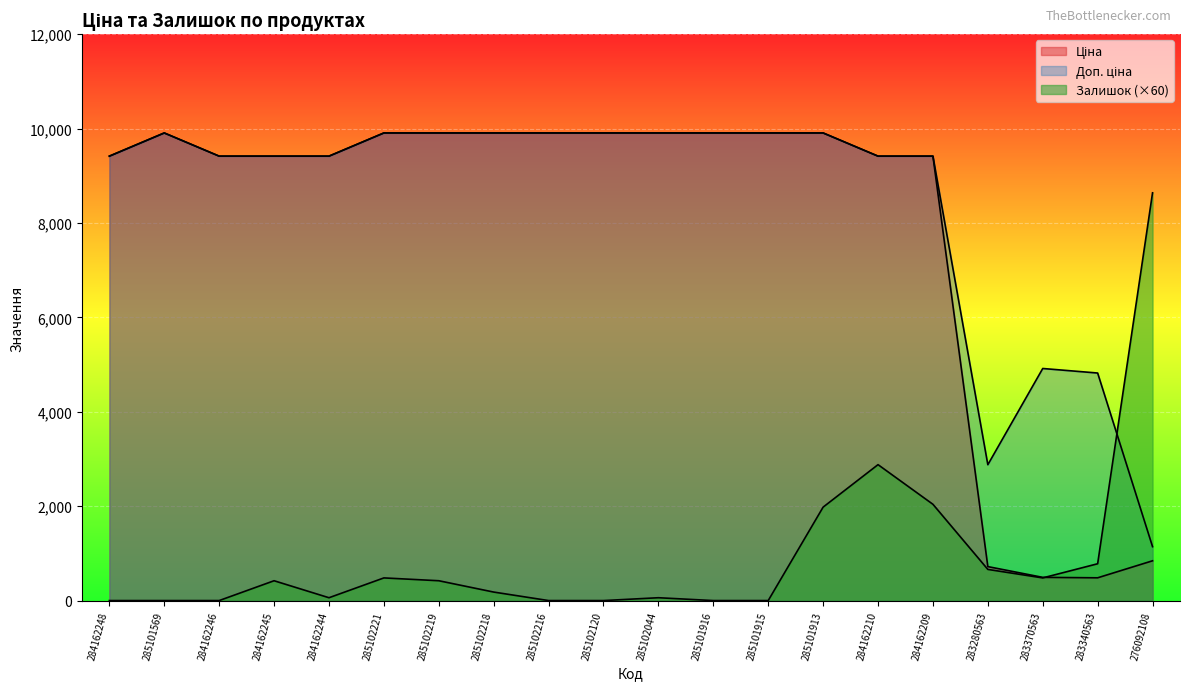

Reading left to right, what are all the values shown in this chart?

Ціна: 9416.9	9908.5	9416.9	9416.9	9416.9	9908.5	9908.5	9908.5	9908.5	9908.5	9908.5	9908.5	9908.5	9908.5	9416.9	9416.9	719.6	491.7	482.1	842.8
Доп. ціна: 9416.9	9908.5	9416.9	9416.9	9416.9	9908.5	9908.5	9908.5	9908.5	9908.5	9908.5	9908.5	9908.5	9908.5	9416.9	9416.9	2878.5	4917.4	4821.4	1142.1
Залишок: 0.0	0.0	0.0	420.0	60.0	480.0	420.0	180.0	0.0	0.0	60.0	0.0	0.0	1980.0	2880.0	2040.0	660.0	480.0	780.0	8640.0